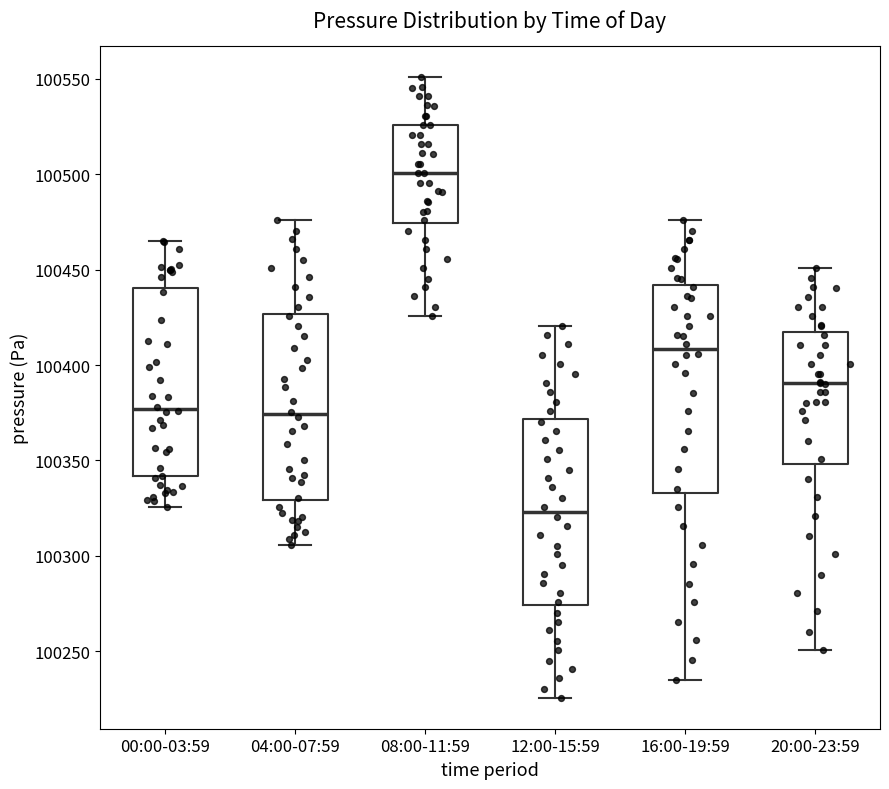

Where is the lower edge of the box for 12:00-15:59 on the y-axis? The values are not printed on the chart, so give them approximately, as read against the axis.

100275